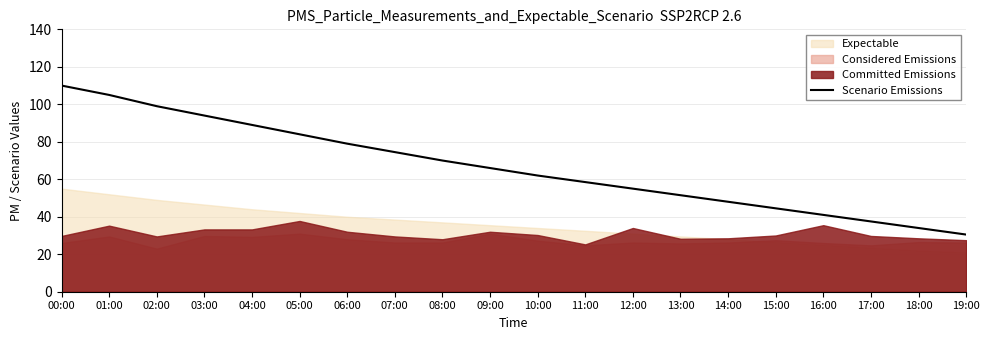

How many lines are shown in the chart?

1